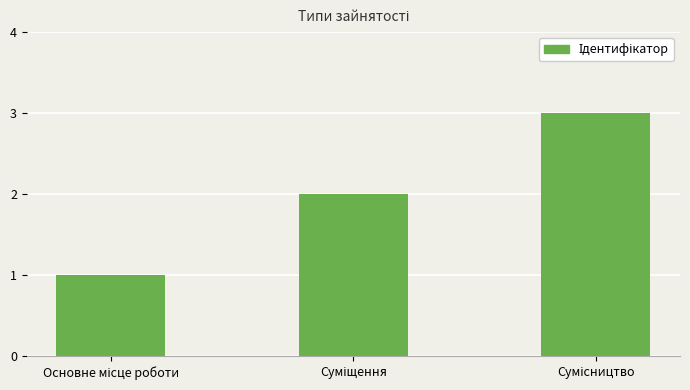

What is the sum of all values?

6